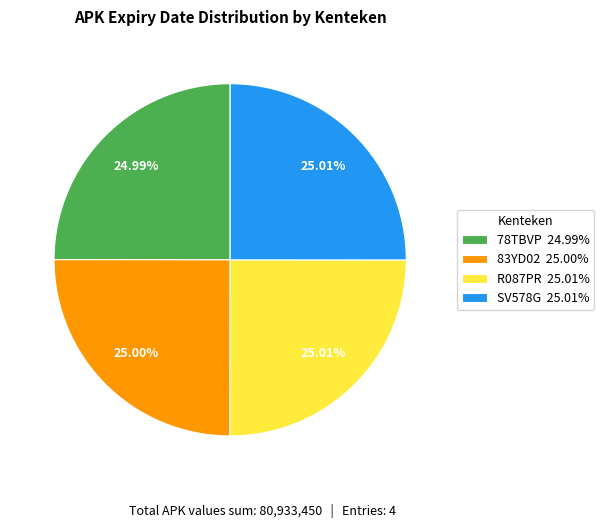

Is it true that SV578G is 25% of the pie?

True